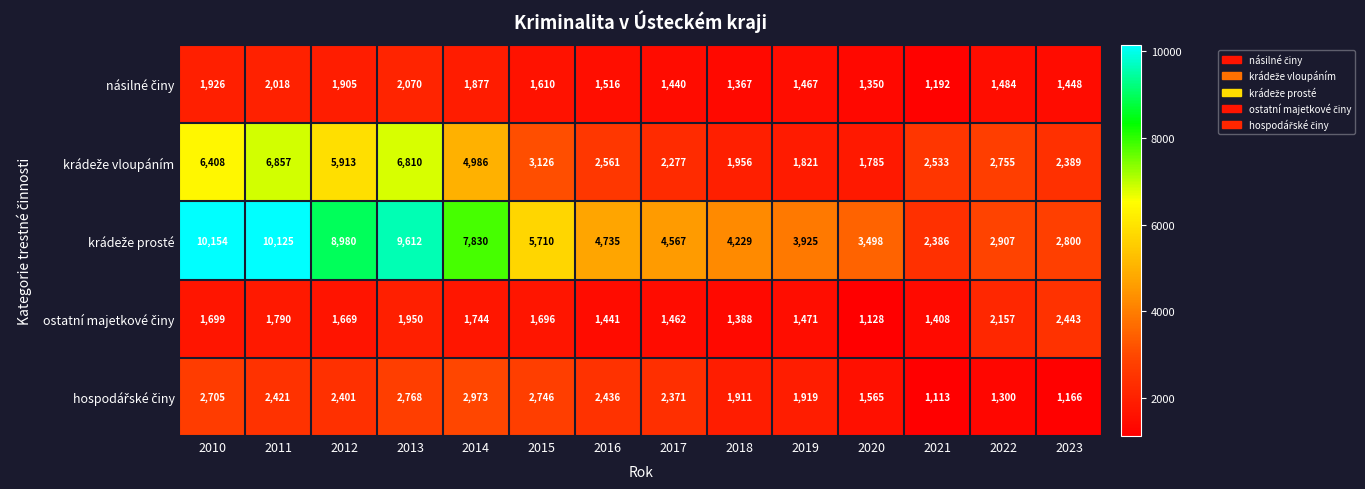

What is the difference between the highest and lowest values at 2010?

8455